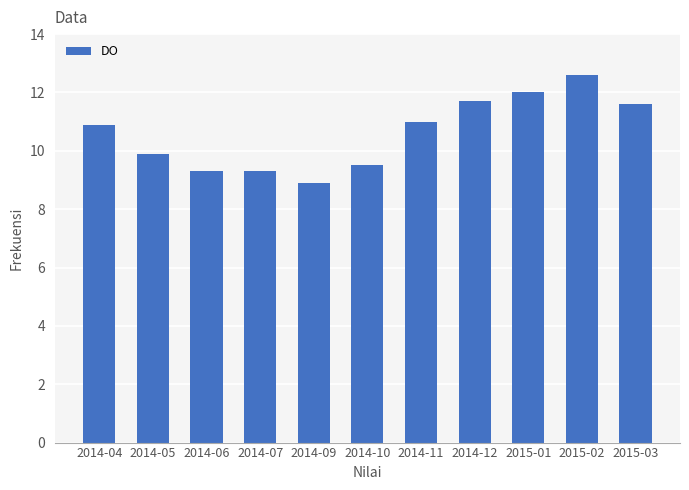

What is the change in value from 2014-04 to 2014-11?

+0.1